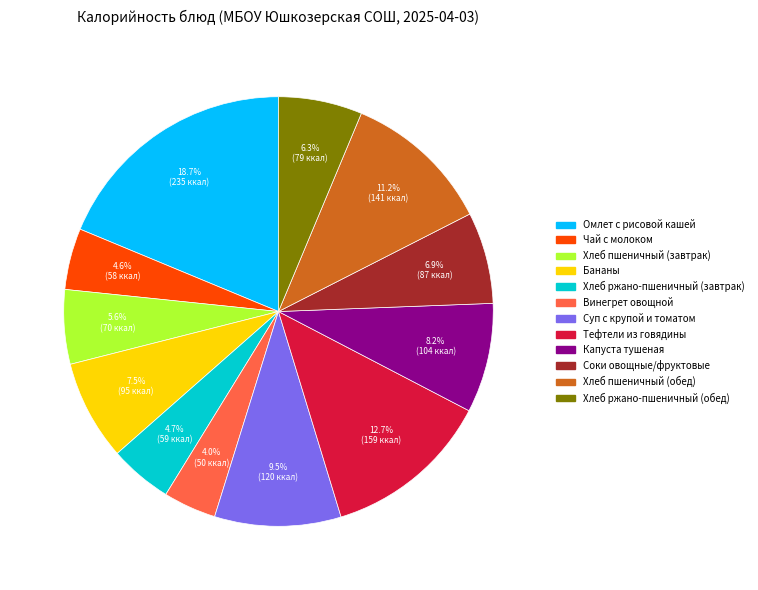

Combined, do Соки овощные/фруктовые and Винегрет овощной account for over 50%?

No